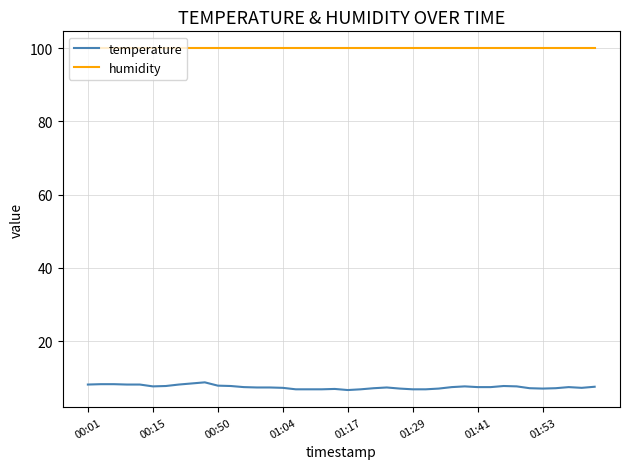

What is the smallest value displayed?

6.7